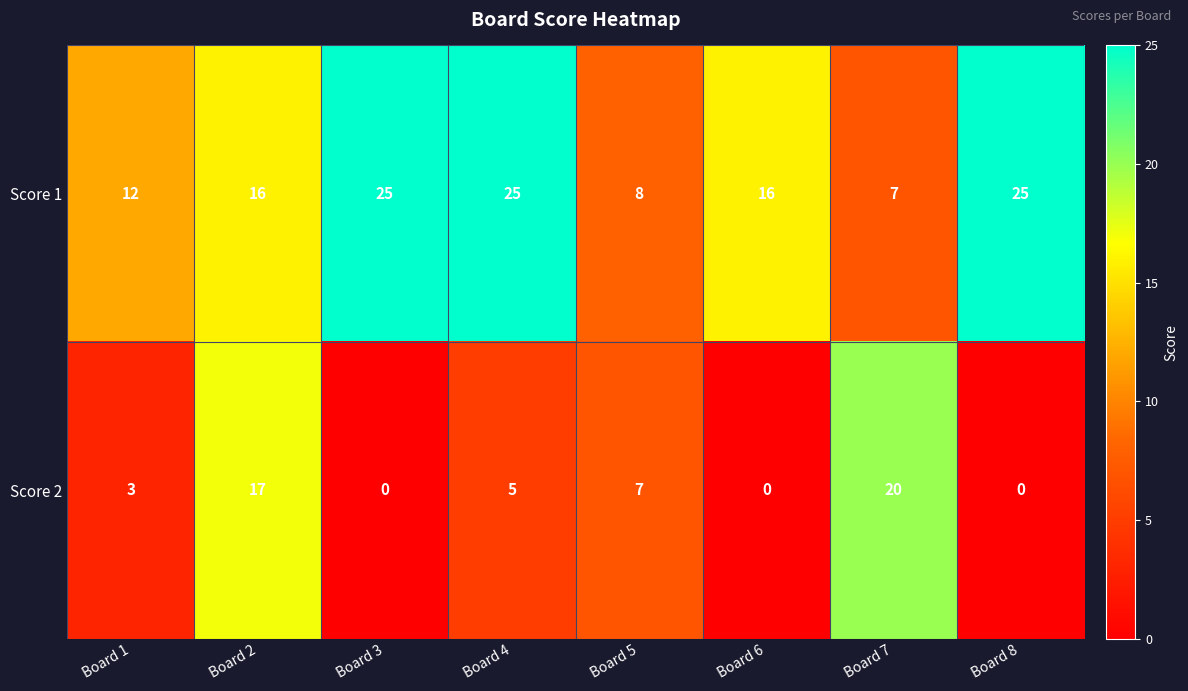

Read the Score 2 value at Board 4, to the nearest 5.

5